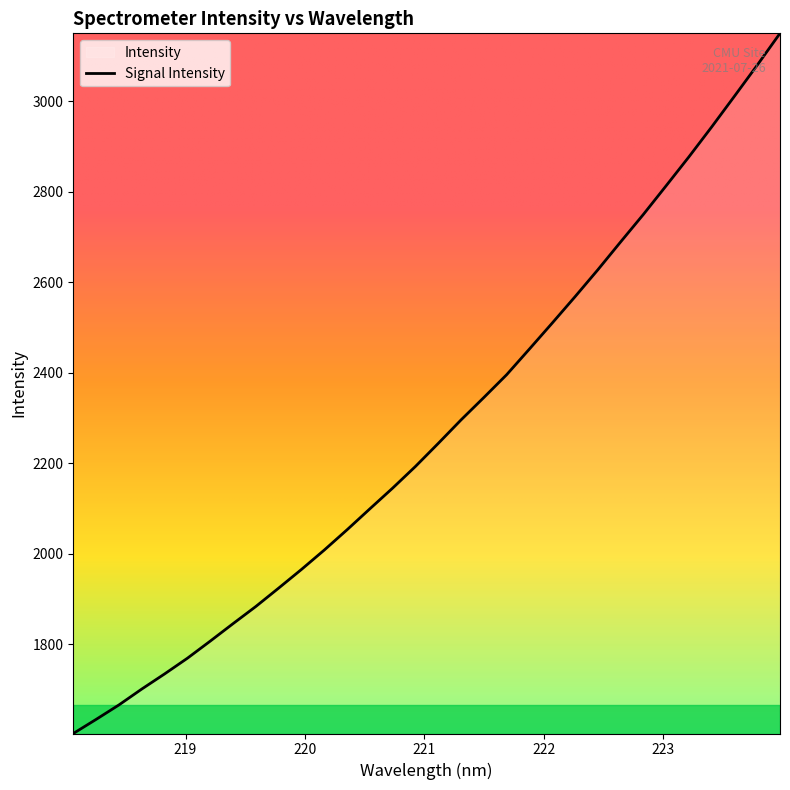

How many values are below 2243?

16